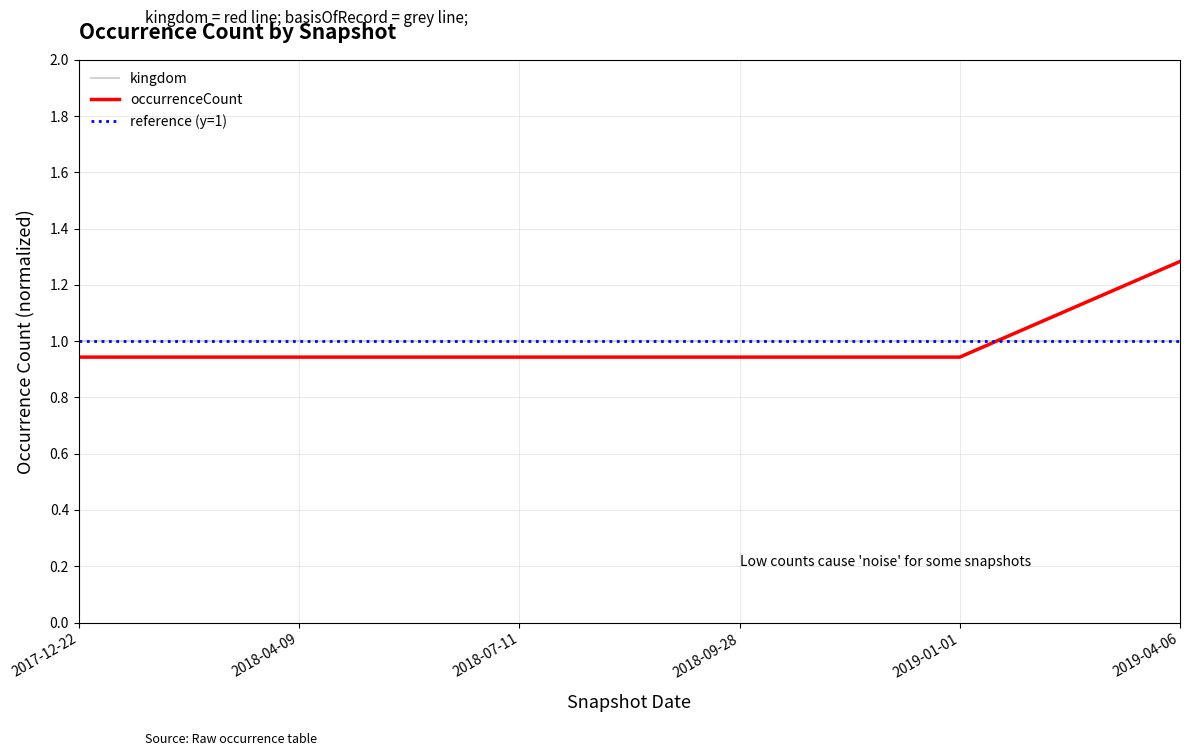

The chart shows a value of 0.9 at 2018-04-09. True or false?

True